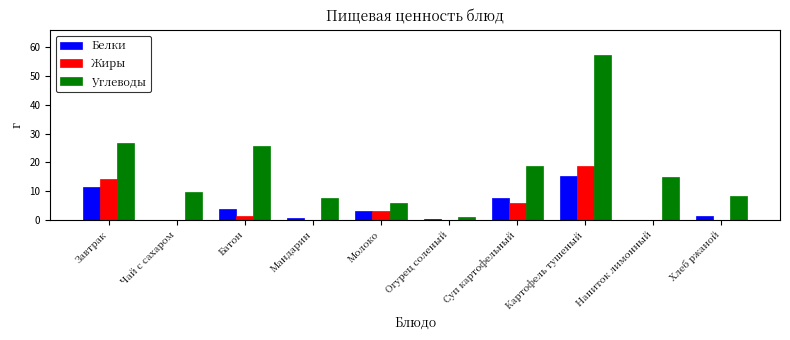

What is the sum of all Белки values?

43.8